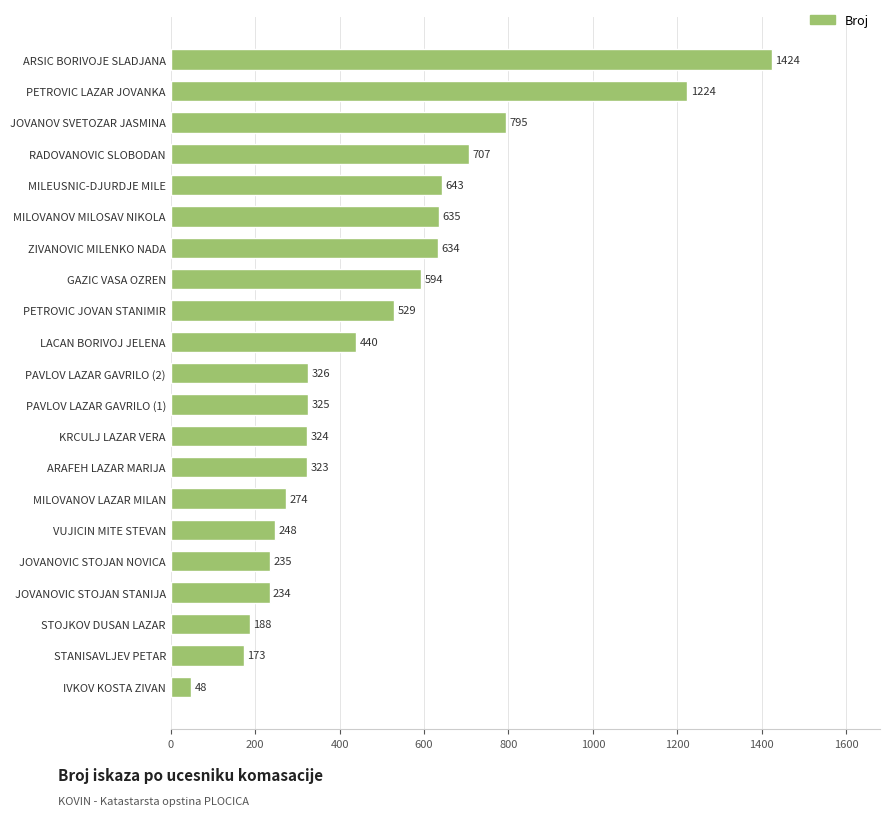

Is it true that the value at LACAN BORIVOJ JELENA is 638?

False